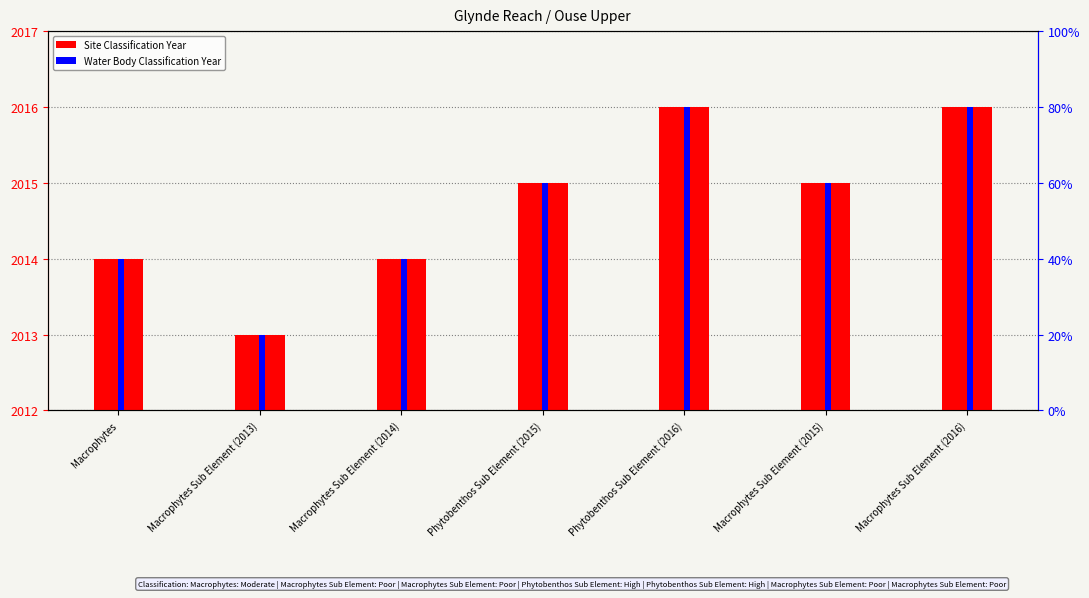

Which series has the largest total across all categories?

Site Classification Year